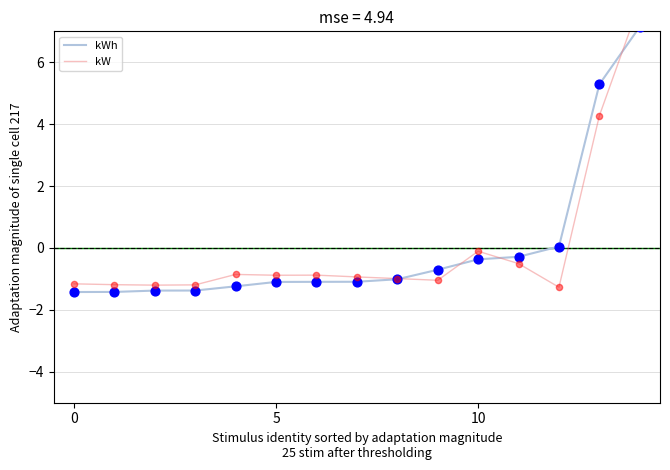

What are all the series names shown in the legend?

kWh, kW